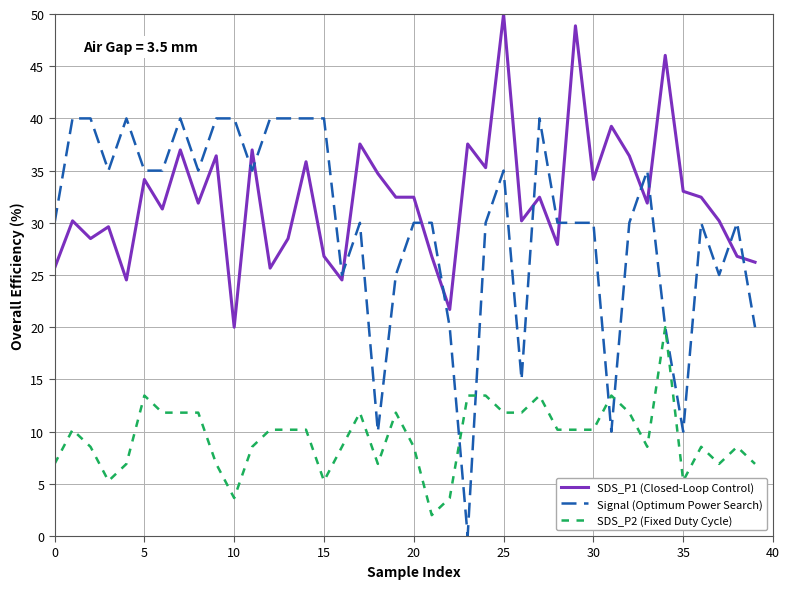

List the series in order of their peak value, lowest first.

SDS_P2 (Fixed Duty Cycle), Signal (Optimum Power Search), SDS_P1 (Closed-Loop Control)